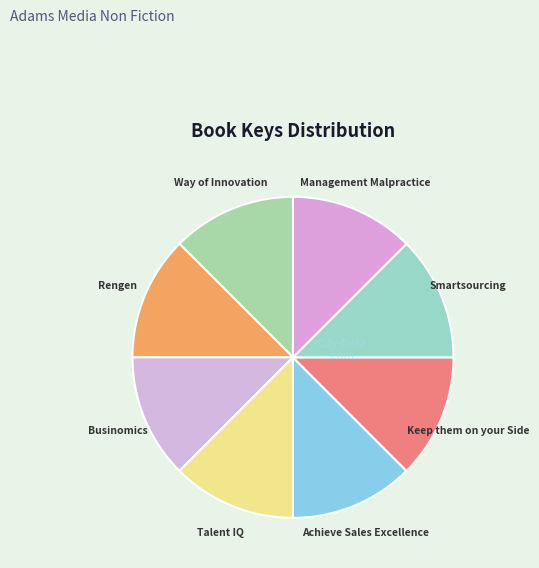

What is the ratio of the value at Smartsourcing to the value at Achieve Sales Excellence?

1.0